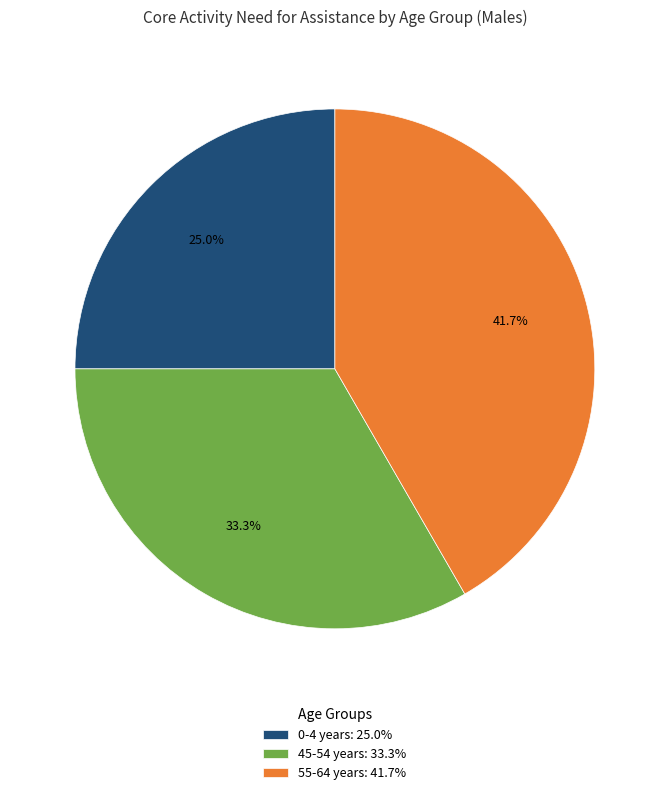

Which category has the smallest portion of the pie?

0-4 years: 25.0%